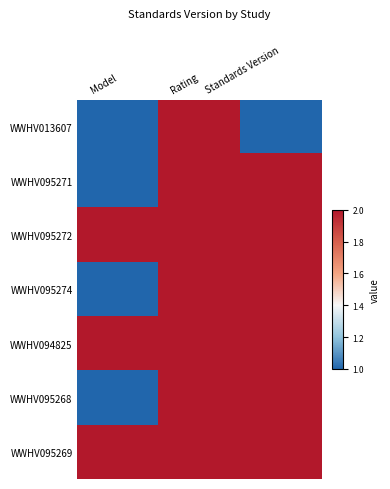

What is the total value across all series at Model?

10